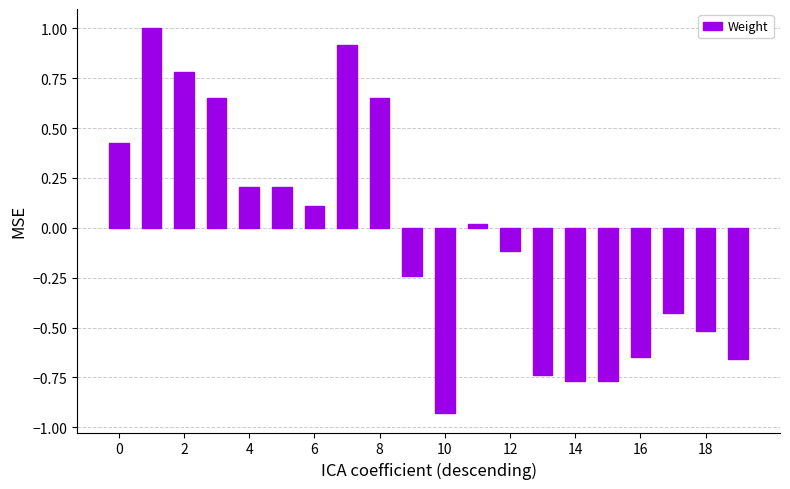

Are the bars horizontal?

No